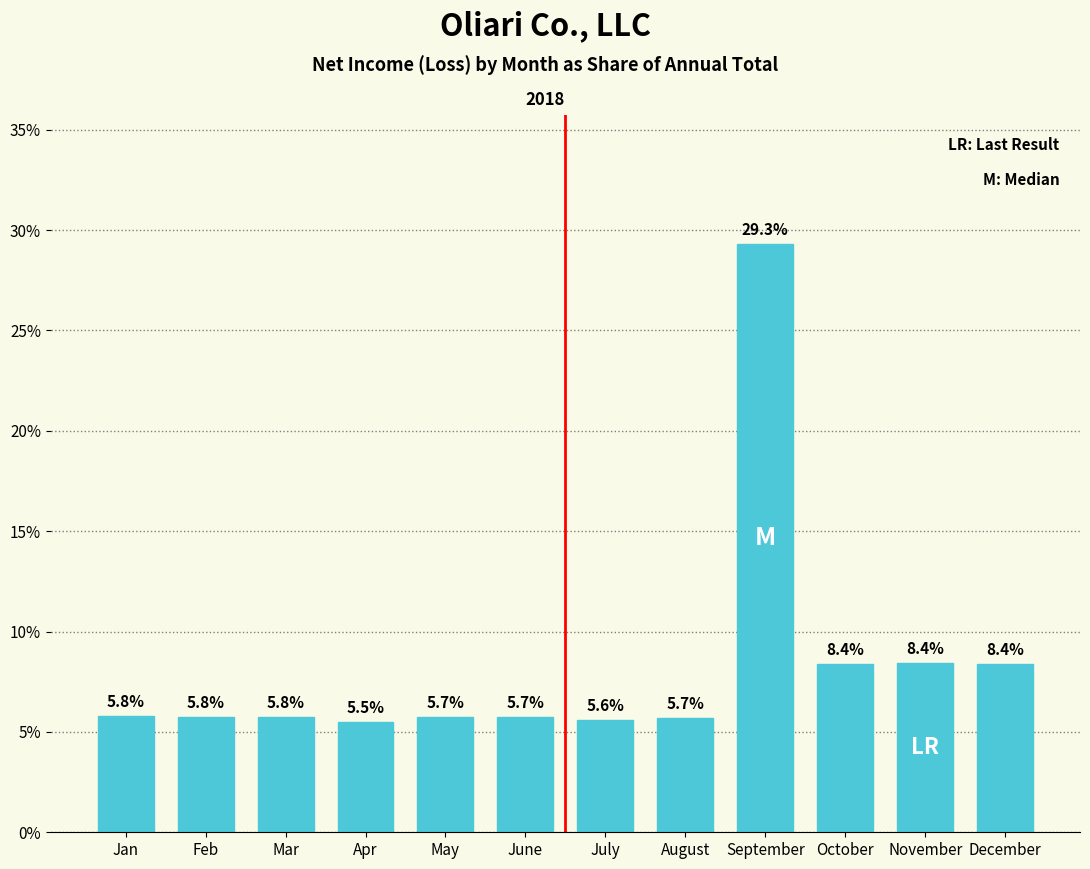

Reading left to right, list all the values displayed in this chart.

5.8	5.8	5.8	5.5	5.7	5.7	5.6	5.7	29.3	8.4	8.4	8.4